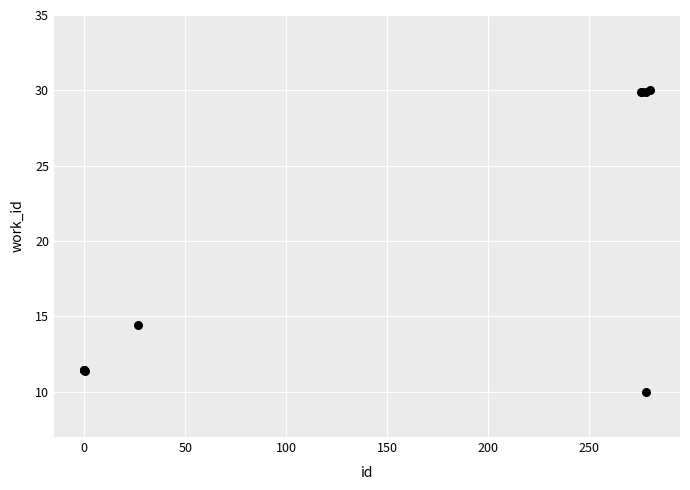

What Y value in the scatter plot is closest to 20?

14.5